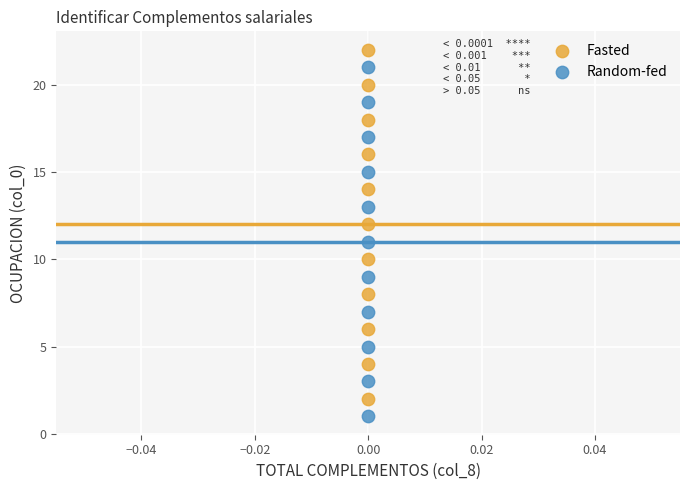

Which series reaches the maximum Y coordinate?

Fasted